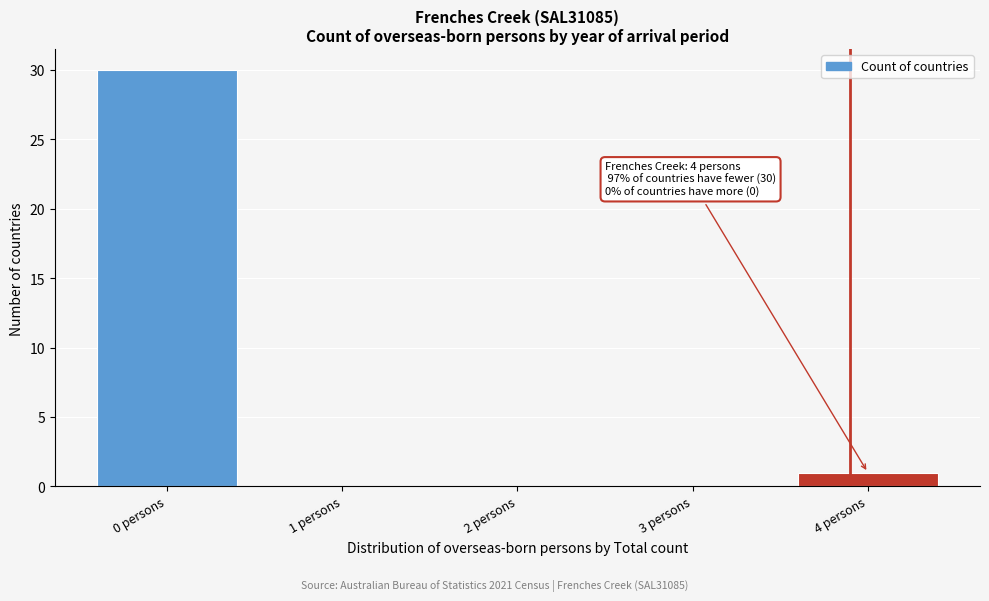

Reading left to right, what are all the values shown in this chart?

0 persons=30	1 persons=0	2 persons=0	3 persons=0	4 persons=1